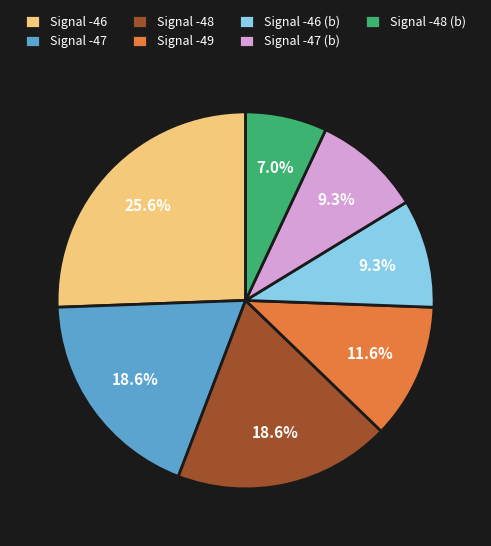

Count the number of slices in the pie.

7